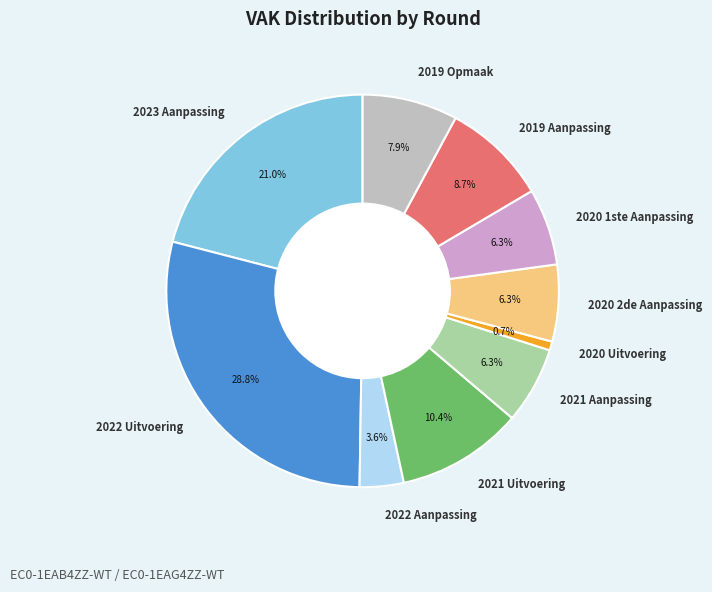

What is the smallest slice in the pie chart?

2020 Uitvoering